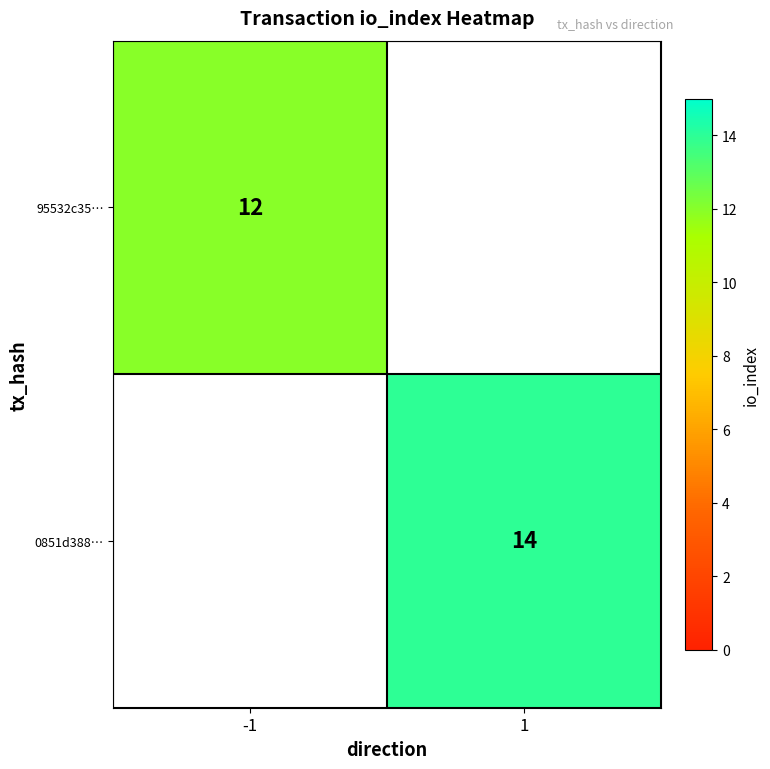

Is it true that 95532c35… equals 4.2 at -1?

False